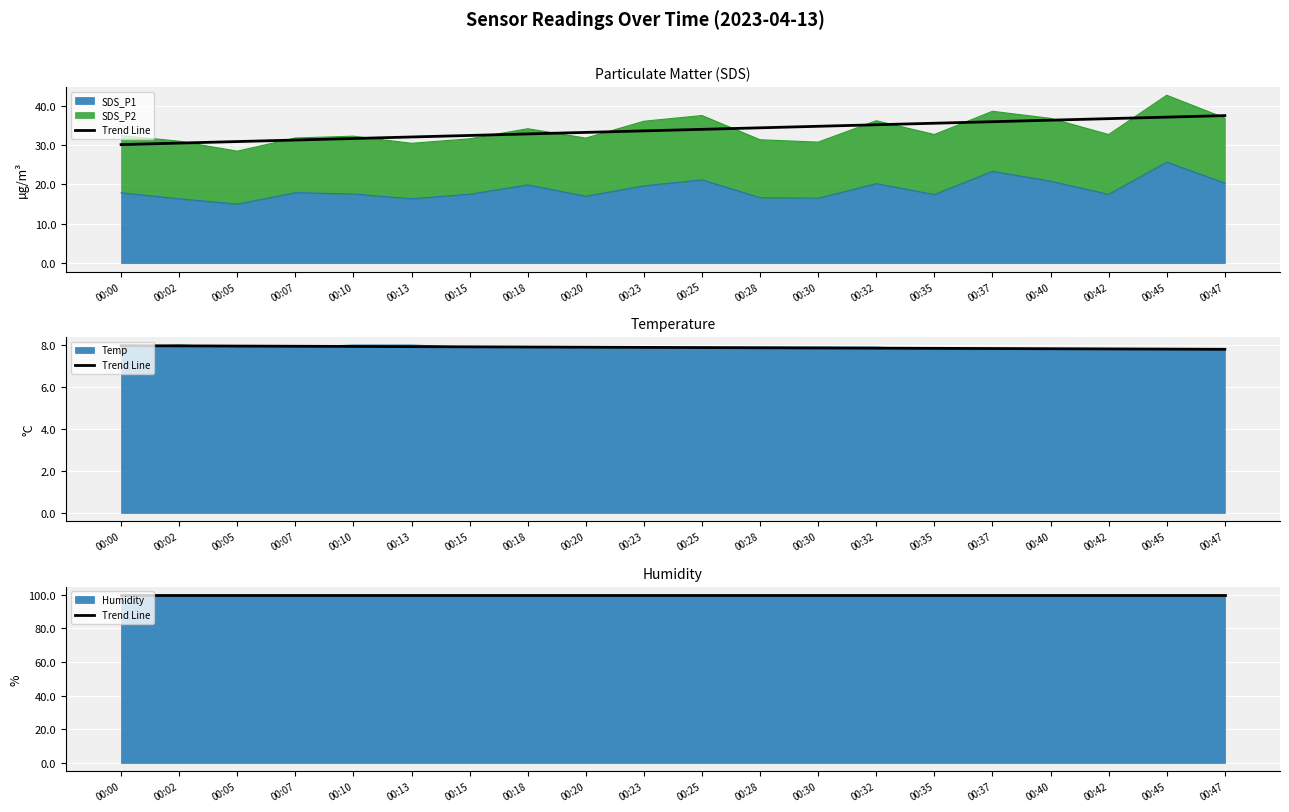

Where is Temp nearest to the value 7?

00:35